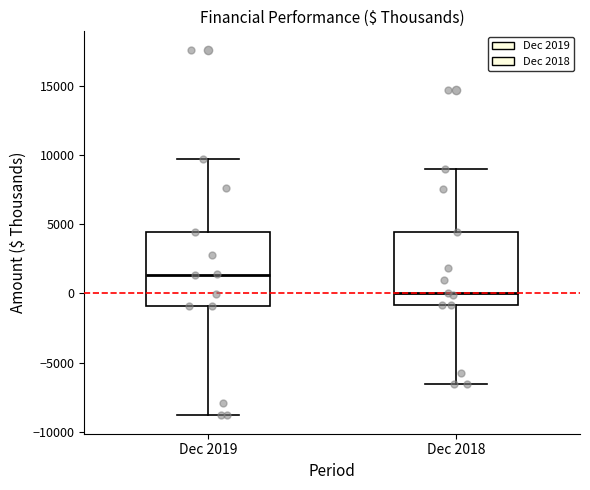

Reading left to right, read every box against the y-axis: the position of its median line, the range the box covers, and the ends of its whiskers. The values are not printed on the chart, so give them approximately, as read against the axis.

Dec 2019: median 1500, box -1000 to 4500, whiskers -9000 to 9500
Dec 2018: median 0, box -1000 to 4500, whiskers -6500 to 9000